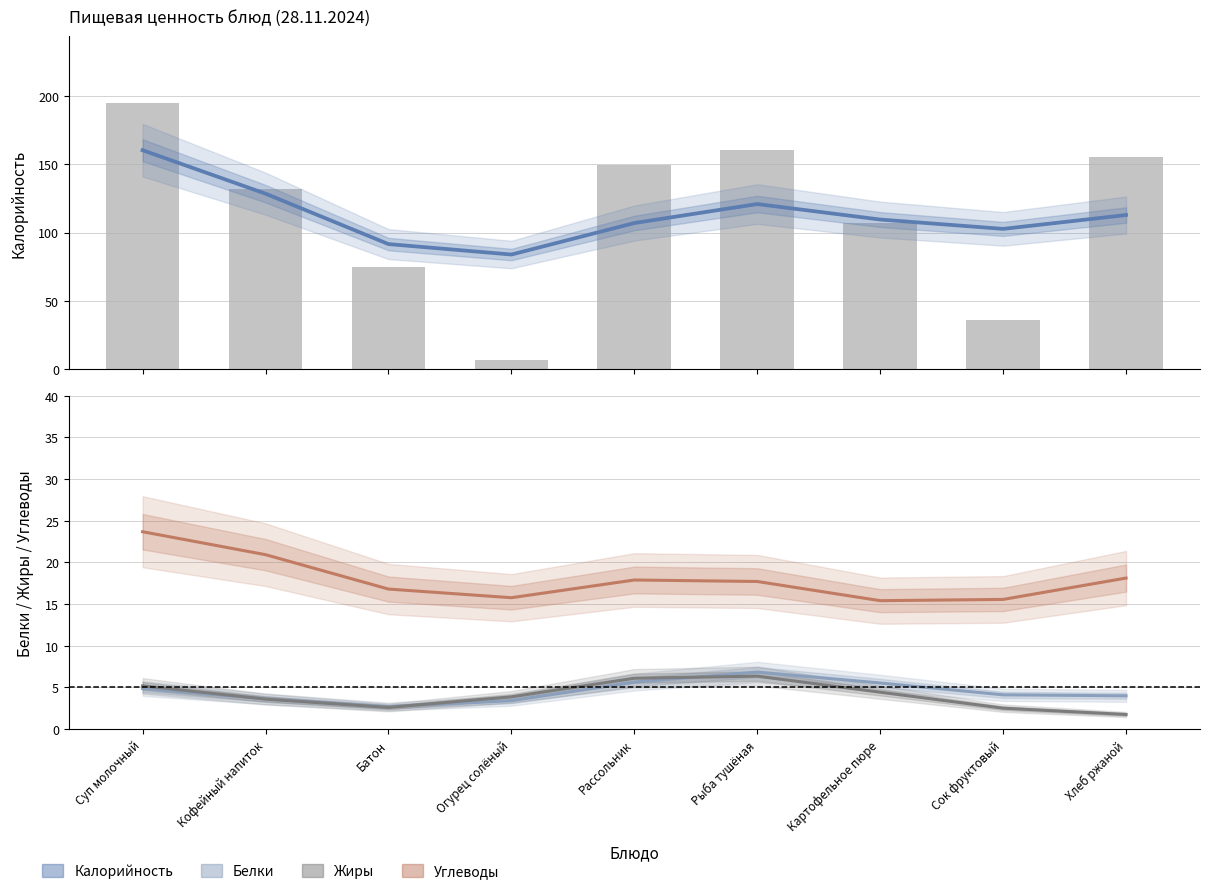

At which label does Углеводы first exceed 17?

Суп молочный